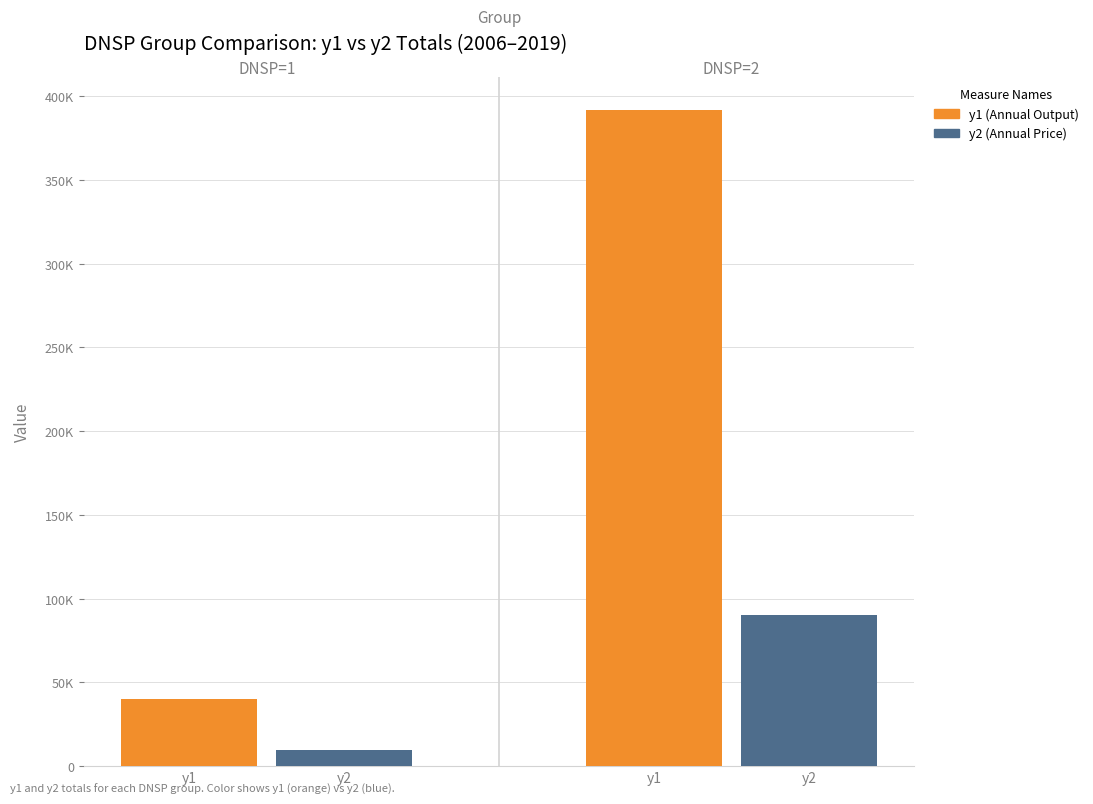

True or false: y2 (Annual Price) has a value of 13674.3 at y1.

False